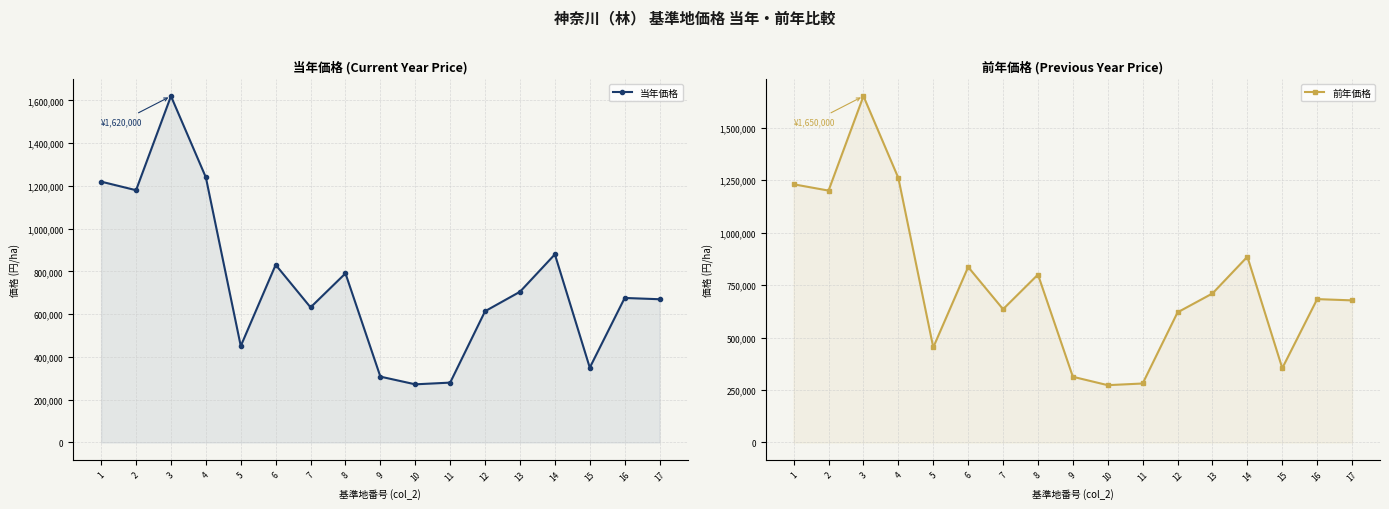

How many series are shown in this chart?

2